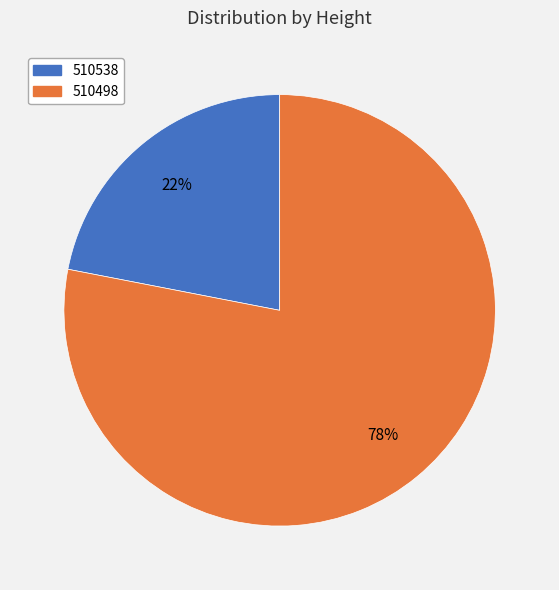

Which category accounts for the majority?

510498